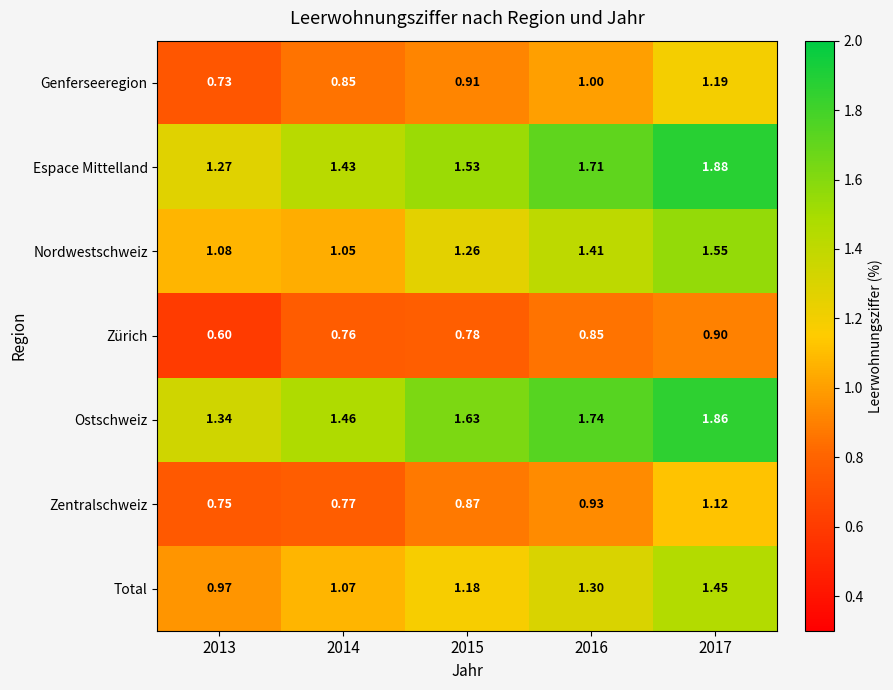

Rank the series at 2014 from highest to lowest value.

Ostschweiz, Espace Mittelland, Total, Nordwestschweiz, Genferseeregion, Zentralschweiz, Zürich